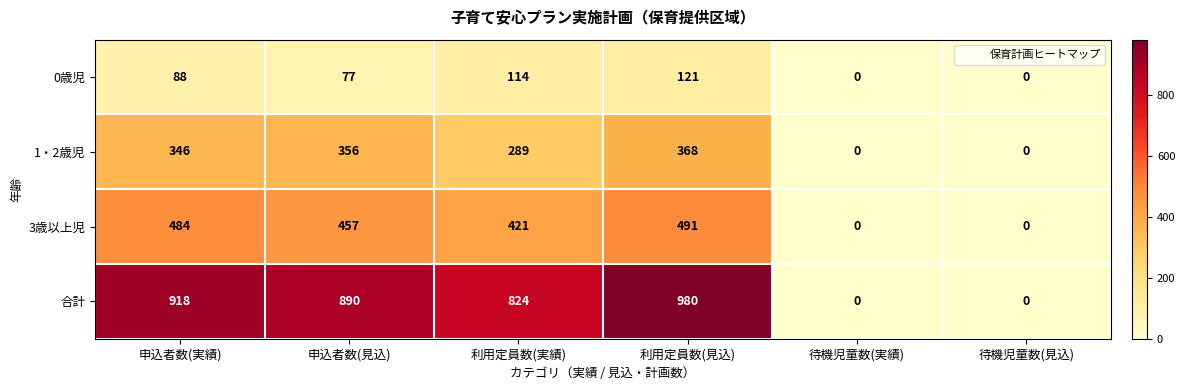

Read the 合計 value at 申込者数(見込).

890